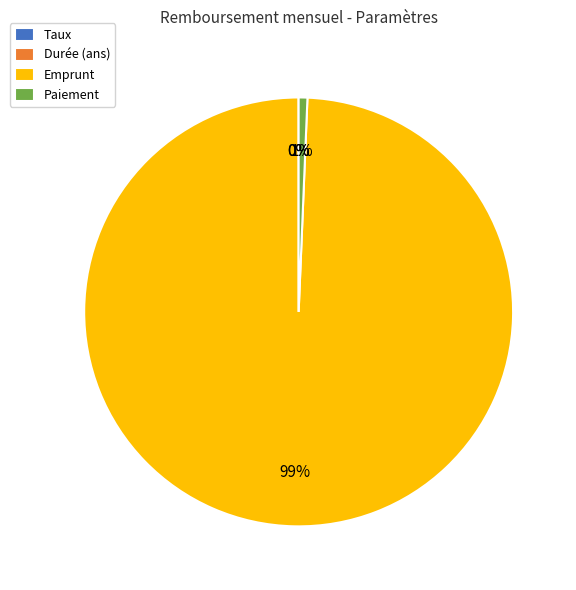

Do Emprunt and Paiement together represent more than half of the pie?

Yes